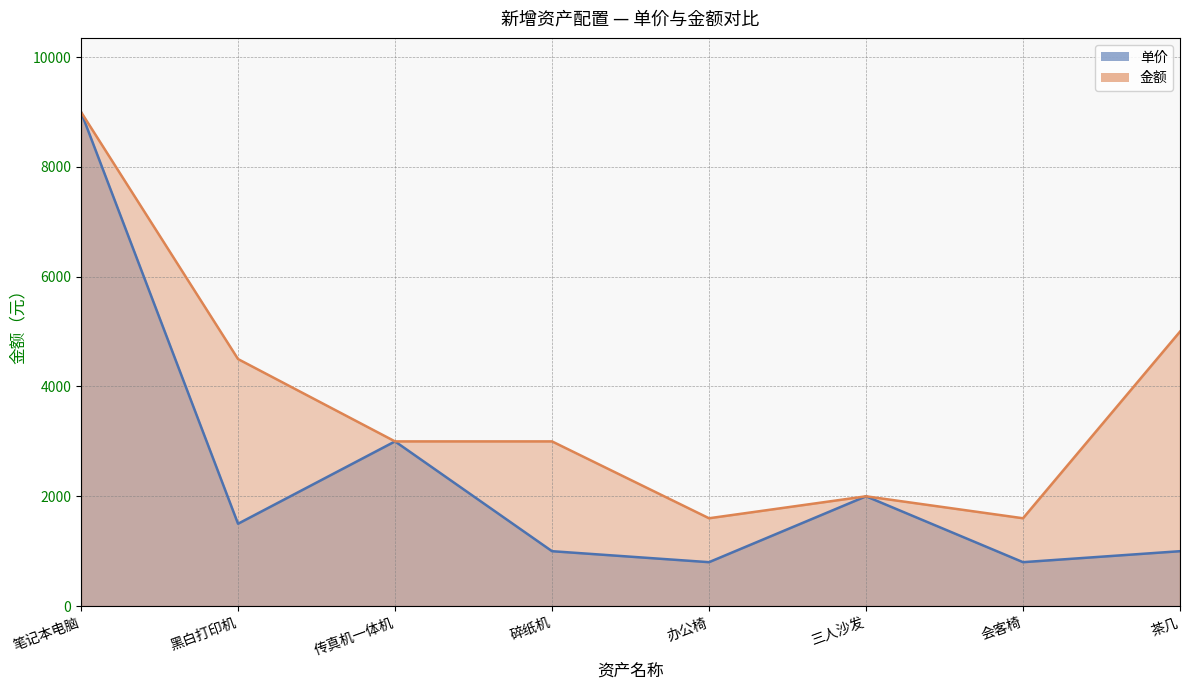

What is the greatest value displayed?

9000